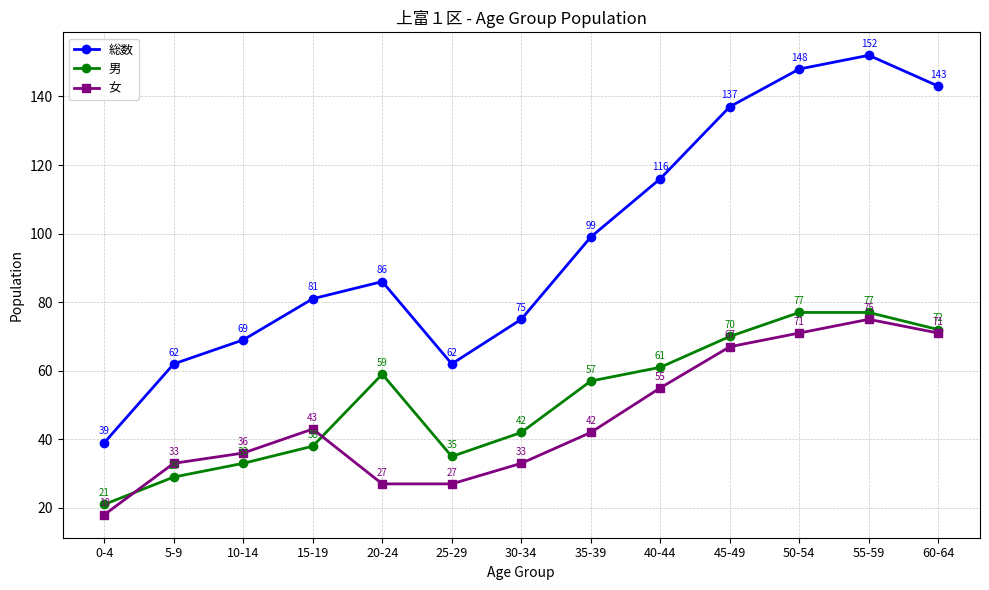

What is the difference between the maximum and minimum values in the 総数 series?

113